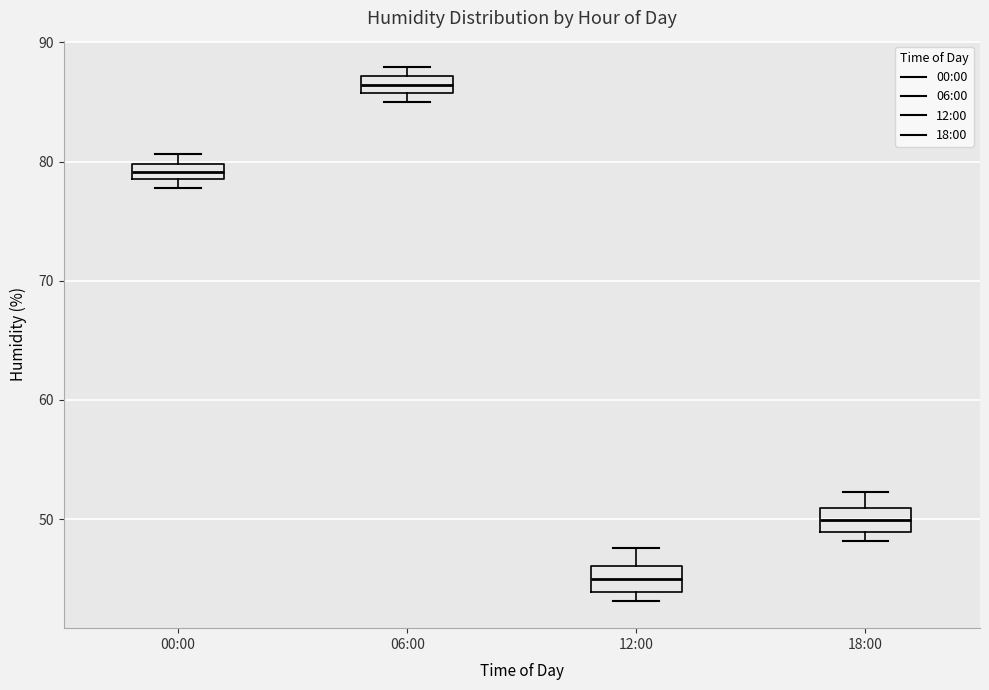

Where is the lower edge of the box for 18:00 on the y-axis? The values are not printed on the chart, so give them approximately, as read against the axis.

49